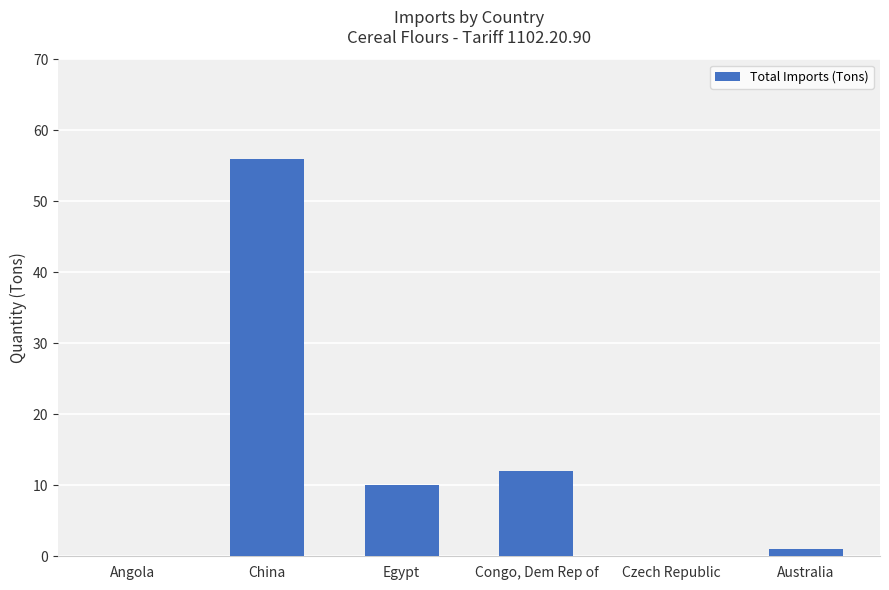

Between Egypt and Czech Republic, which is larger?

Egypt